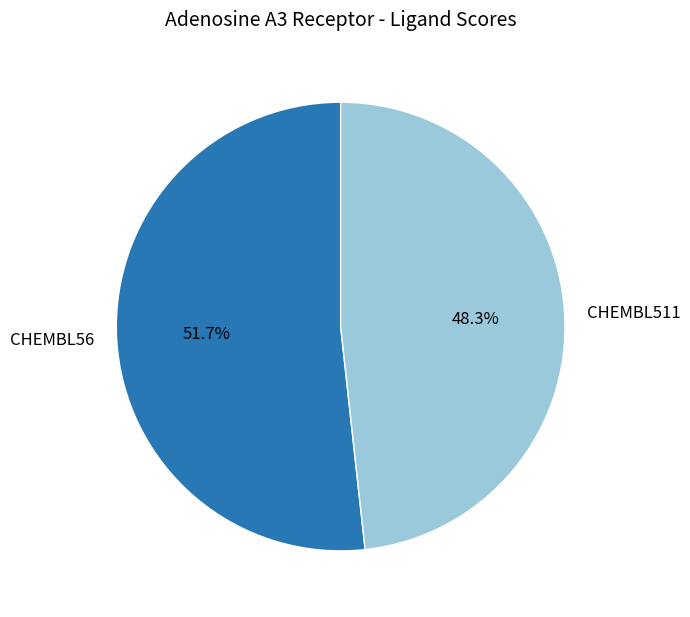

True or false: CHEMBL511 accounts for 48% of the total.

True